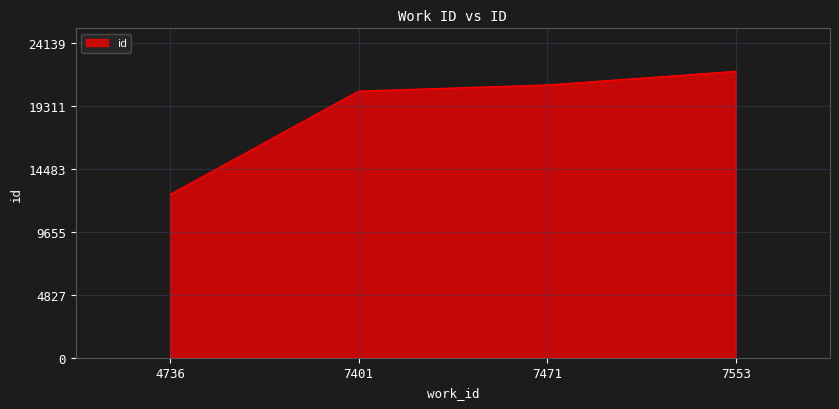

Reading left to right, extract all data points from this chart.

4736=12514	7401=20430	7471=20902	7553=21945